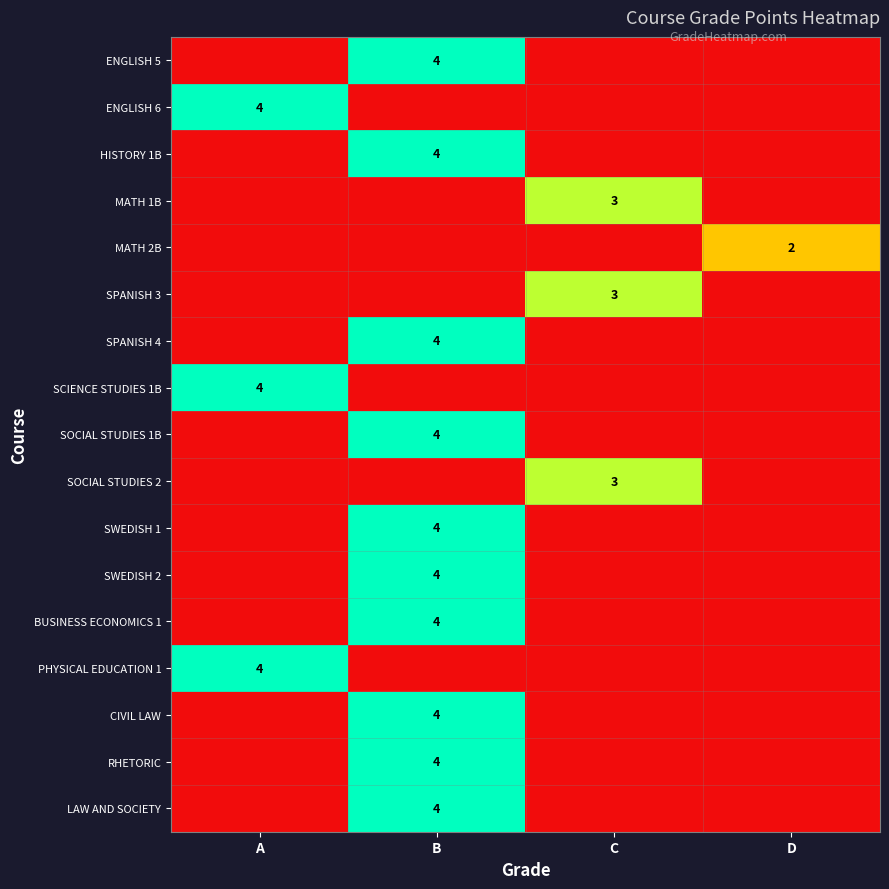

Is it true that RHETORIC equals 4 at B?

True